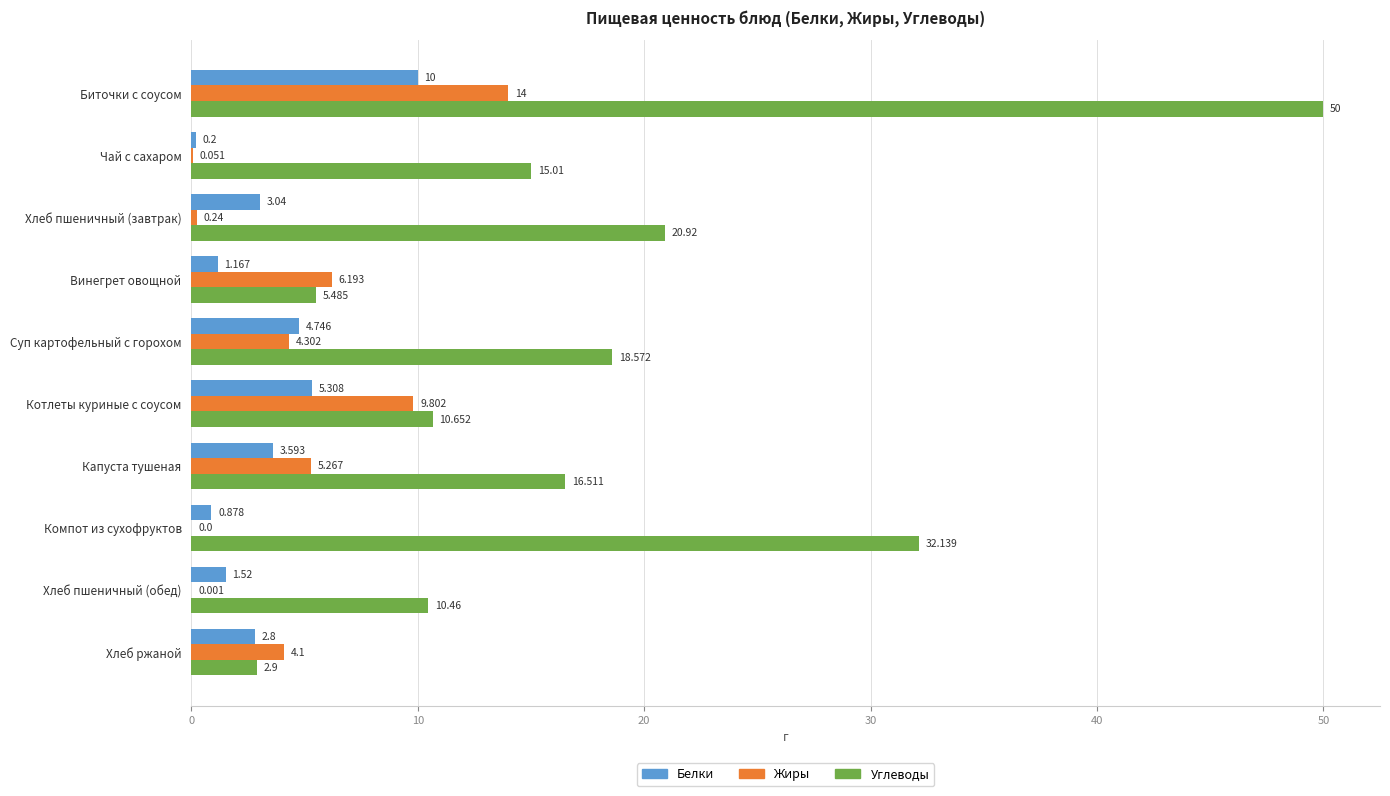

Which series has the largest range (max minus min)?

Углеводы